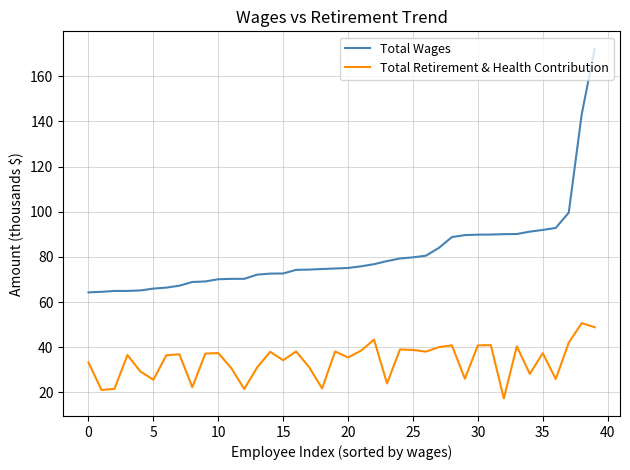

Which series has the largest total across all categories?

Total Wages